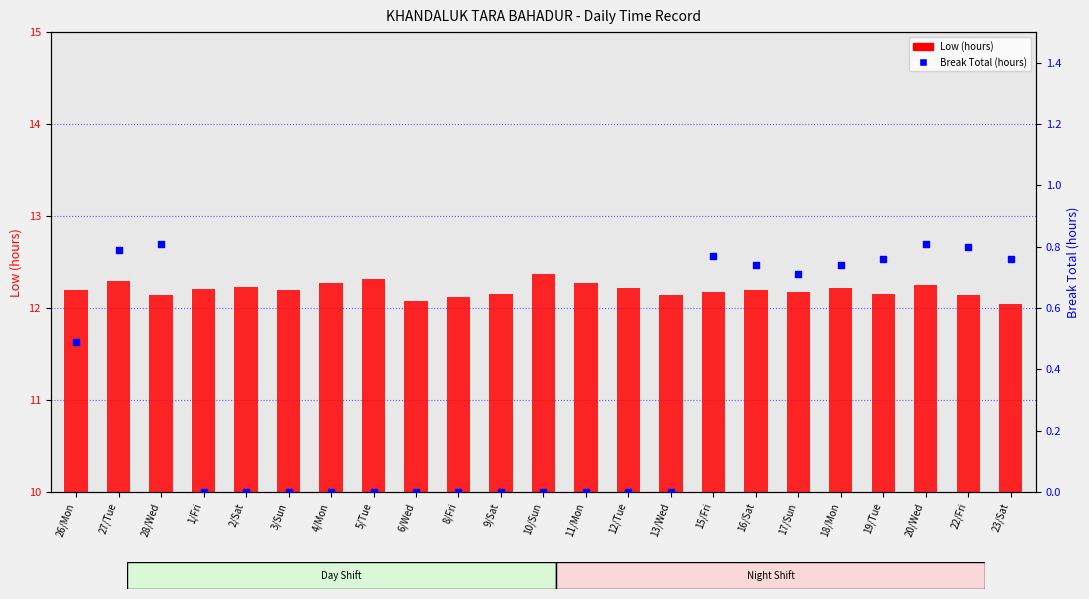

Is the value of Low (hours) at 27/Tue greater than the value of Break Total (hours) at 3/Sun?

Yes